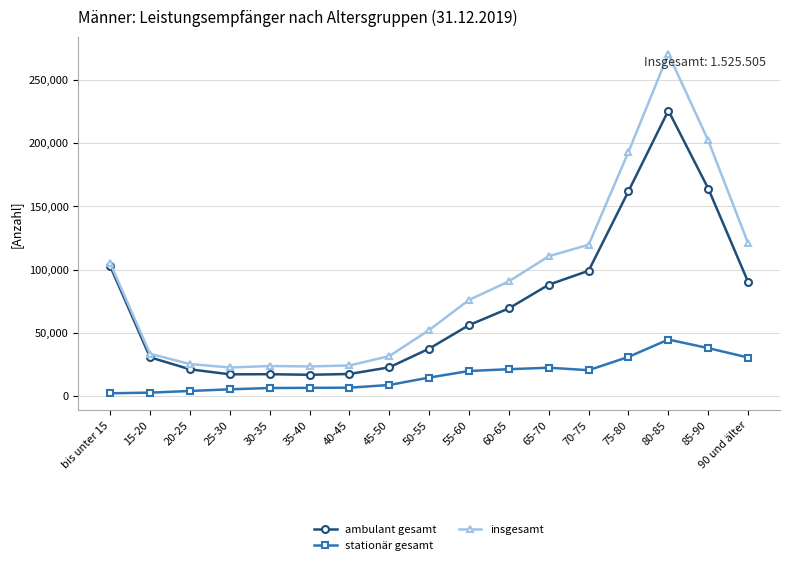

Which series has the largest total across all categories?

insgesamt